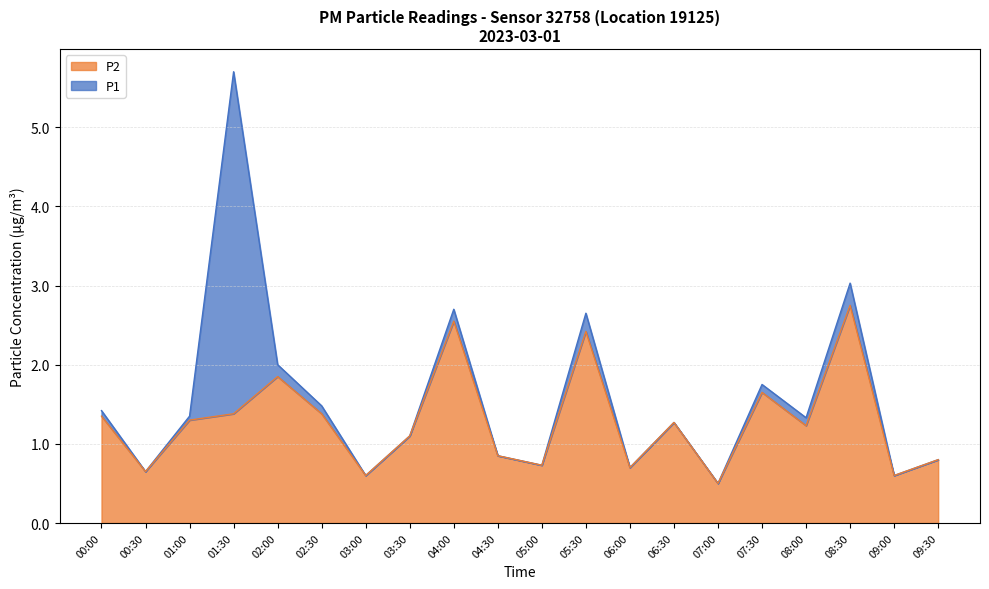

Rank the series by their maximum value, from highest to lowest.

P1, P2